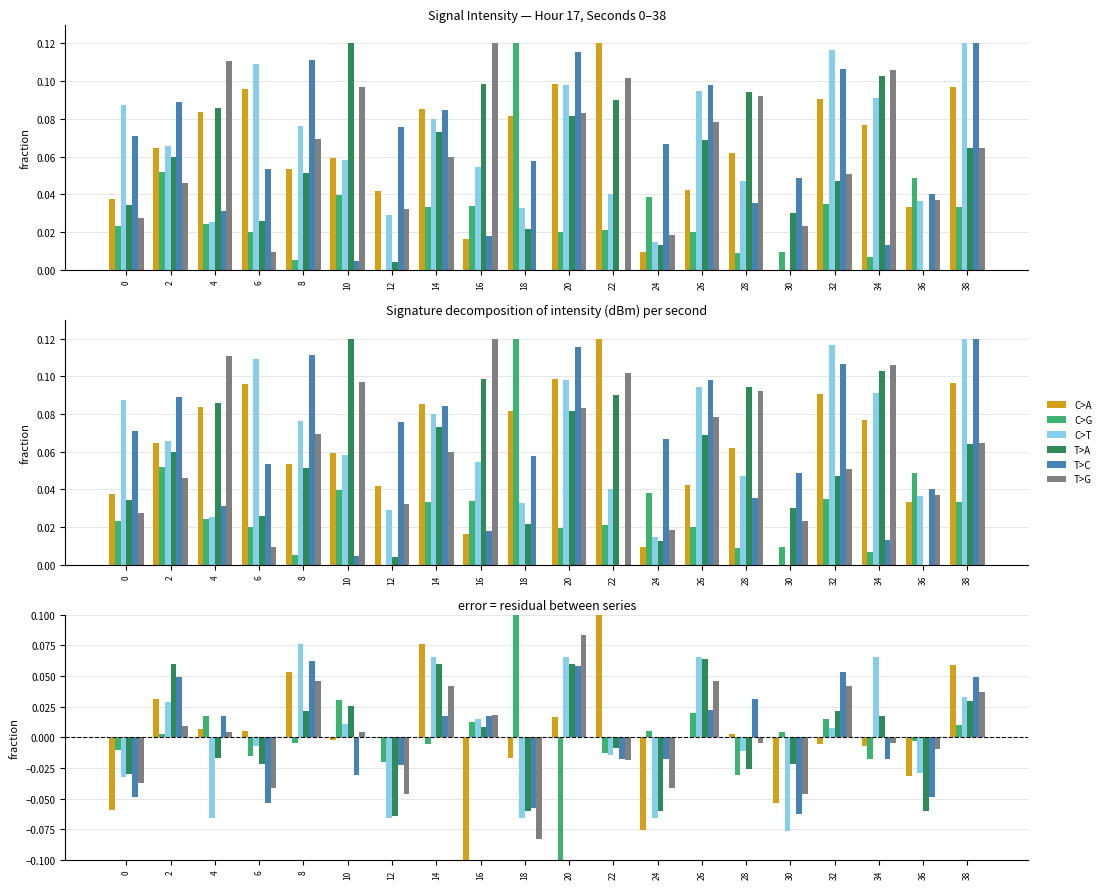

How many groups of bars are there?

20